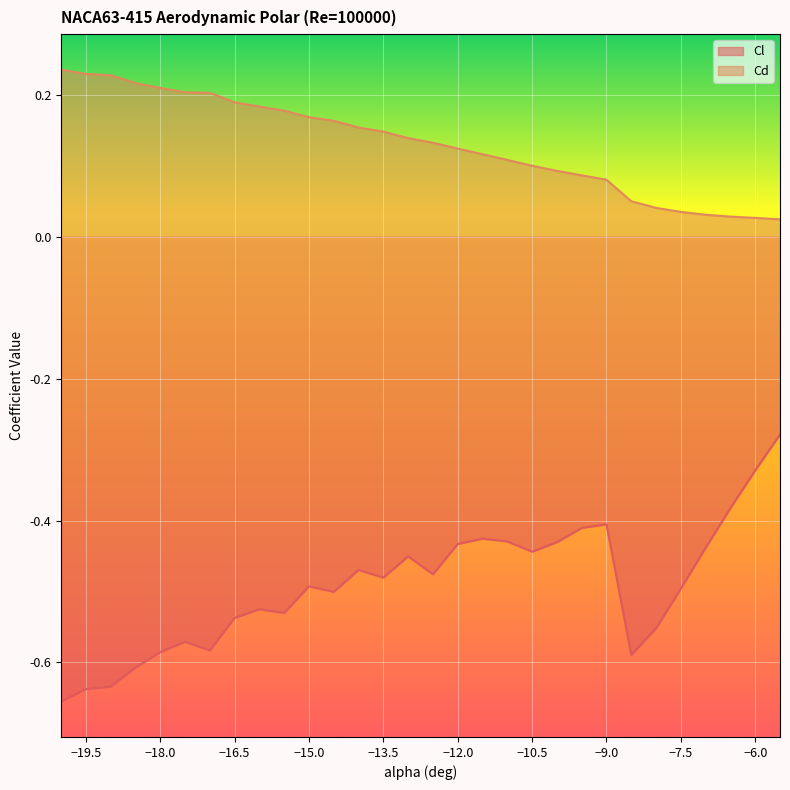

Which series has the largest range (max minus min)?

Cl